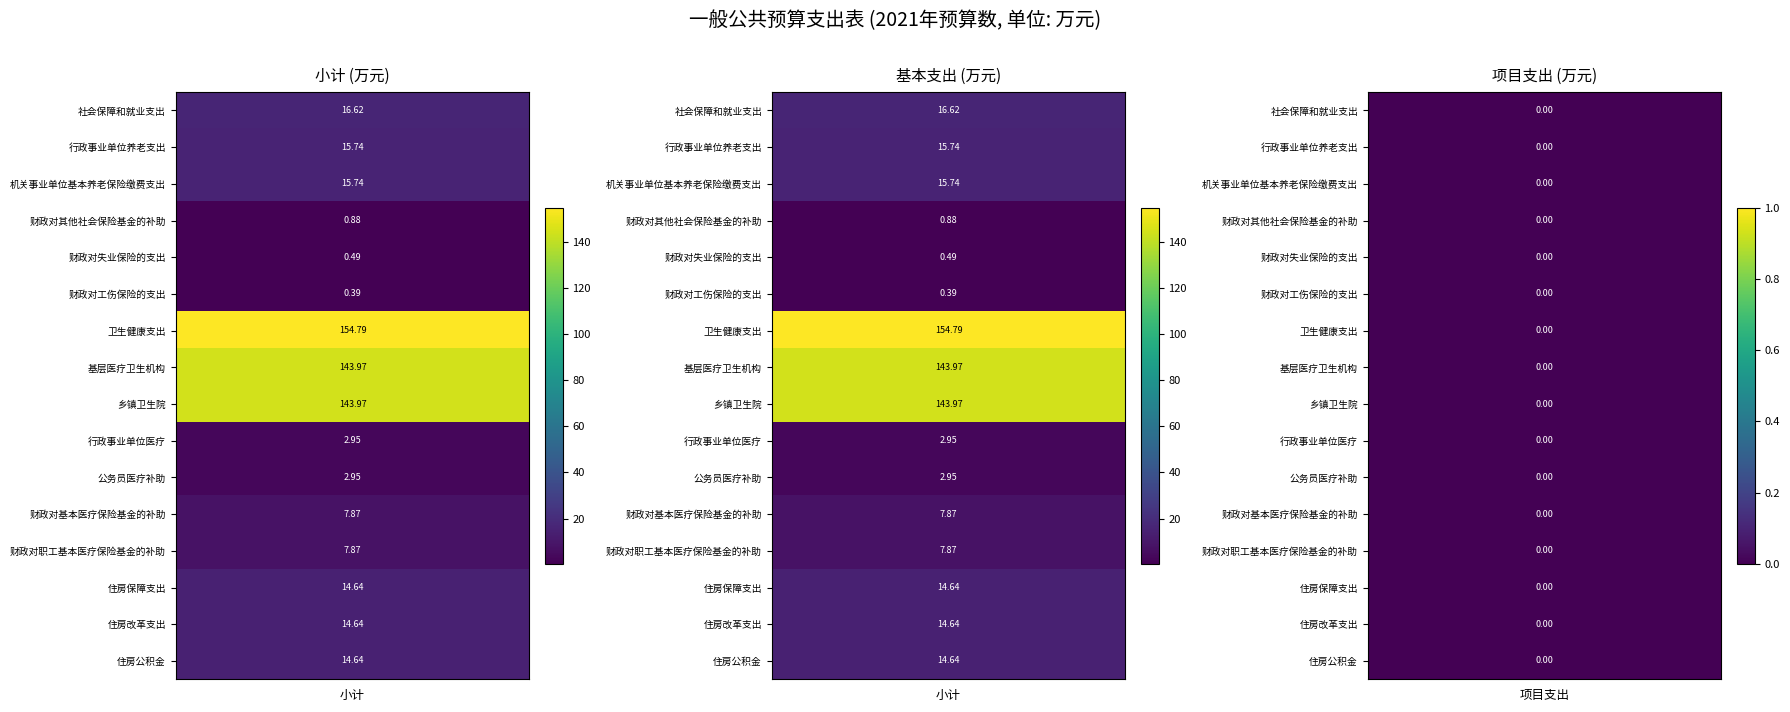

What is the total value across all series at 小计?

558.1